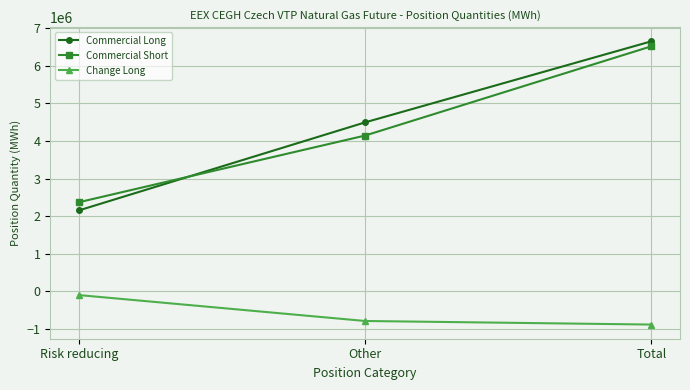

How many categories are shown in the chart?

3